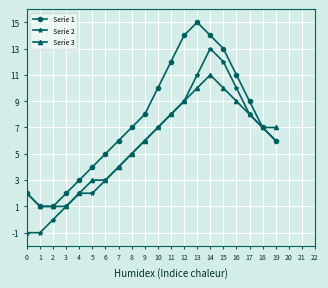

What is the difference between the Serie 3 values at 6 and 17?

5